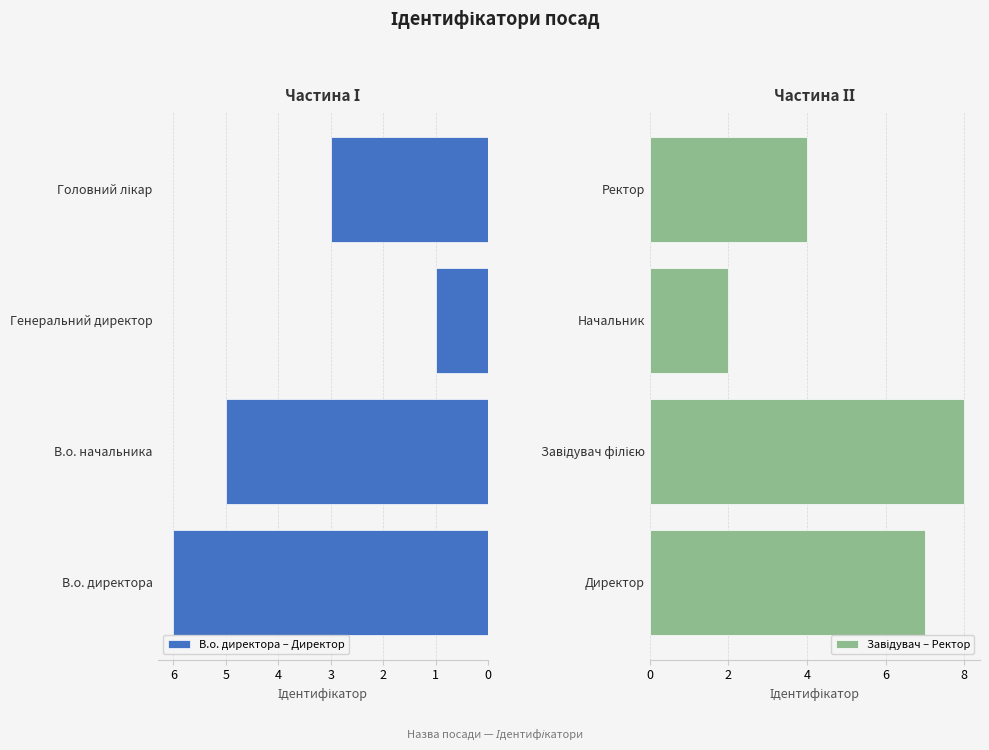

Which series changed the most between 1 and 2?

Завідувач – Ректор